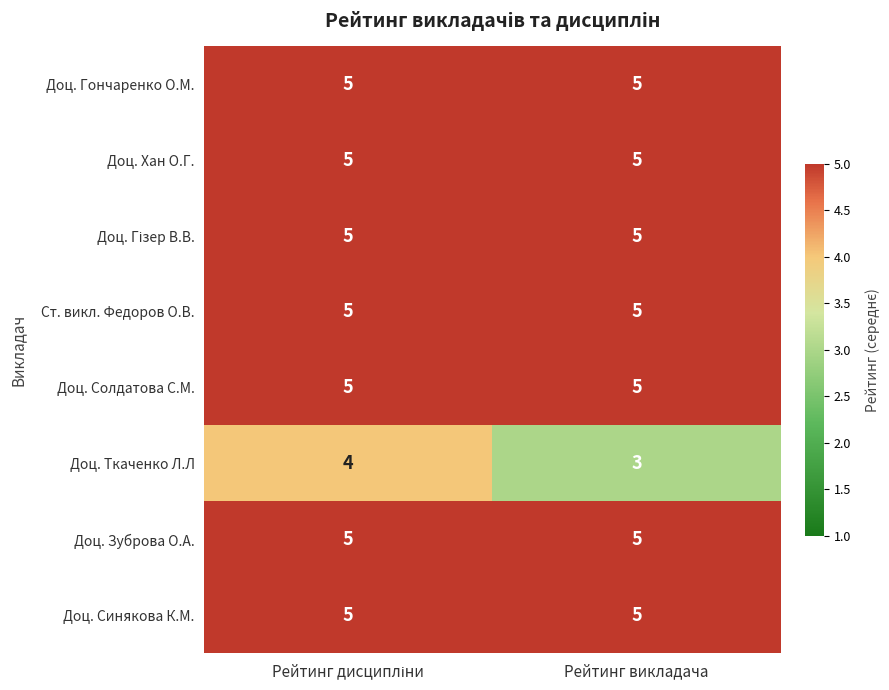

What is the lowest value of the Доц. Солдатова С.М. series?

5